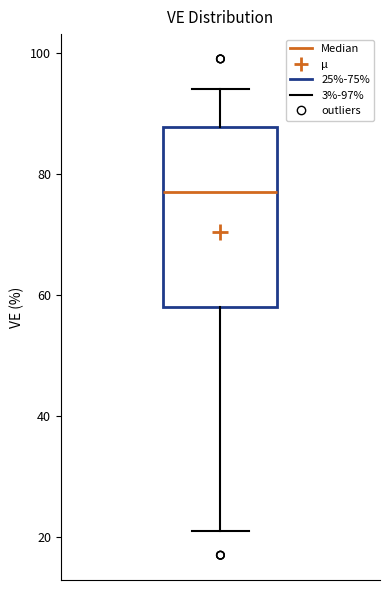

Where is the upper edge of the box on the y-axis? The values are not printed on the chart, so give them approximately, as read against the axis.

88